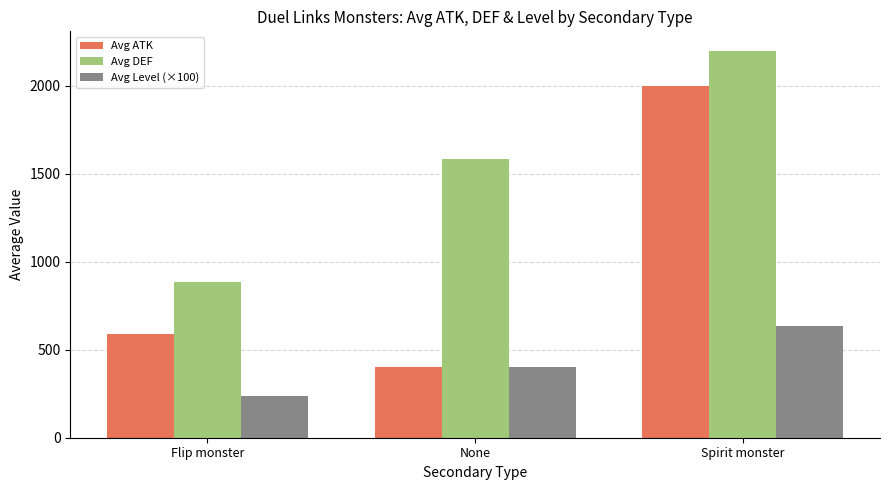

What value does the Avg ATK series have at Flip monster?

586.9